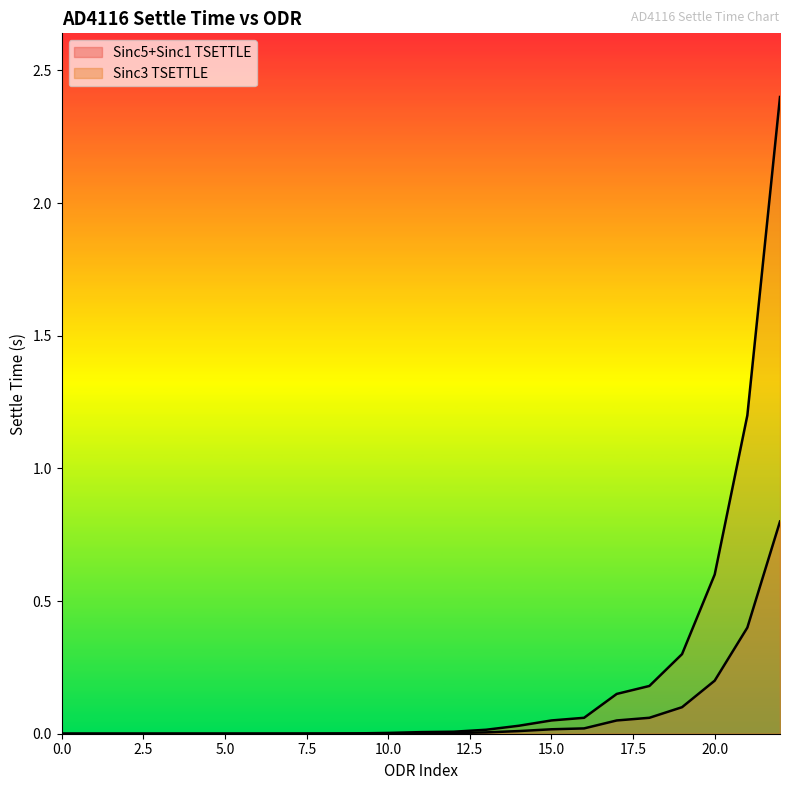

Rank the series at 15 from highest to lowest value.

Sinc3 TSETTLE, Sinc5+Sinc1 TSETTLE